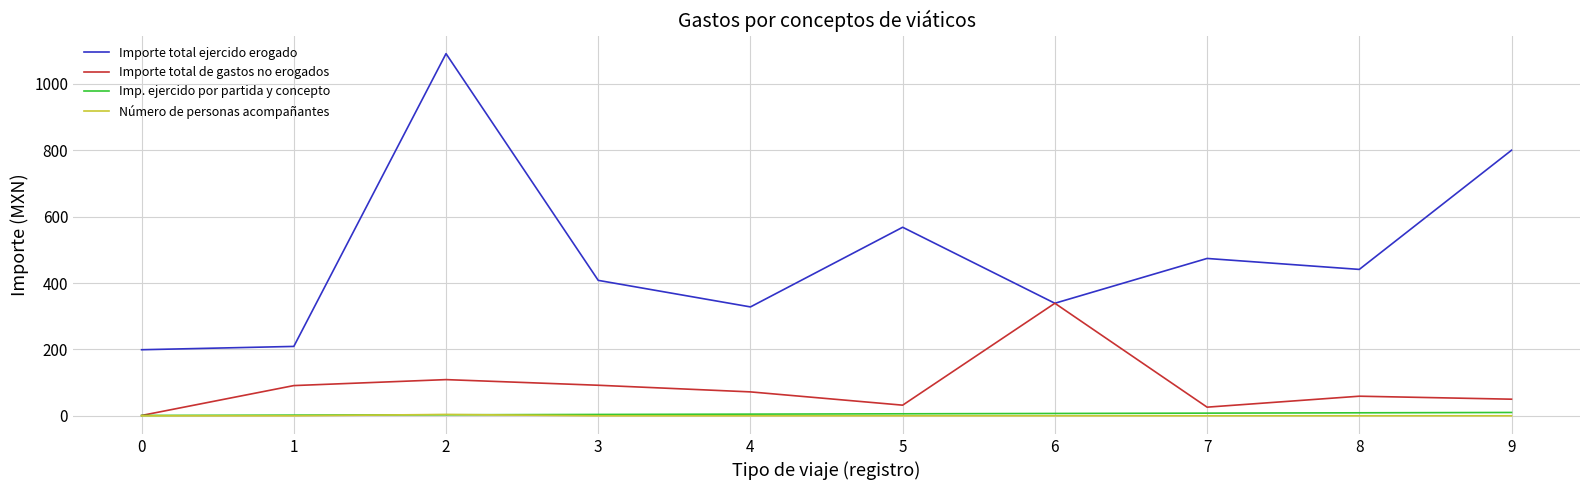

What are all the series names shown in the legend?

Importe total ejercido erogado, Importe total de gastos no erogados, Imp. ejercido por partida y concepto, Número de personas acompañantes